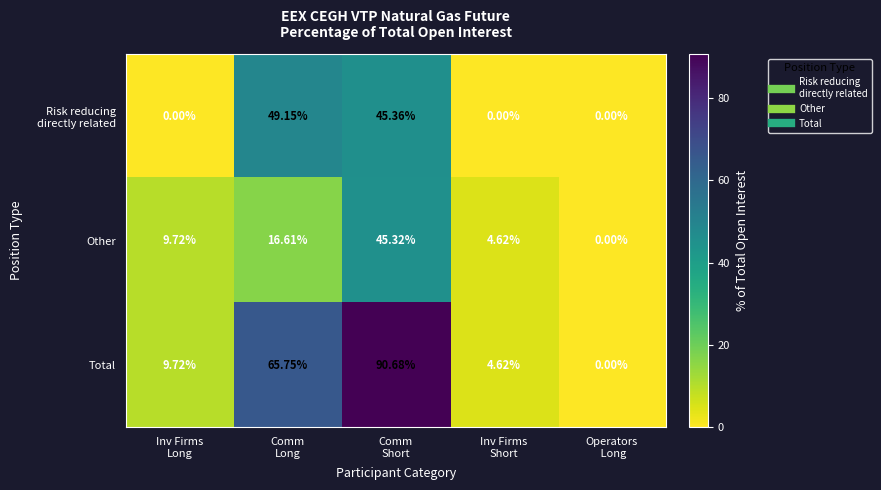

Which series has the largest total across all categories?

Total